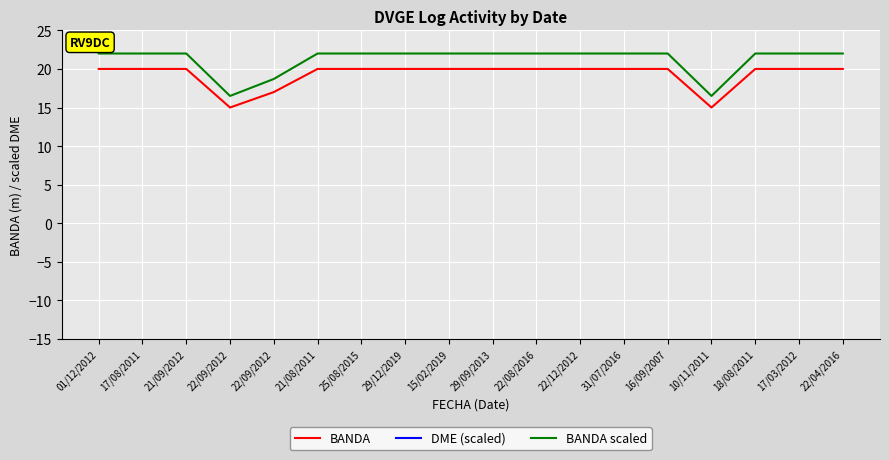

Between 22/04/2016 and 15/02/2019, which is larger?

22/04/2016